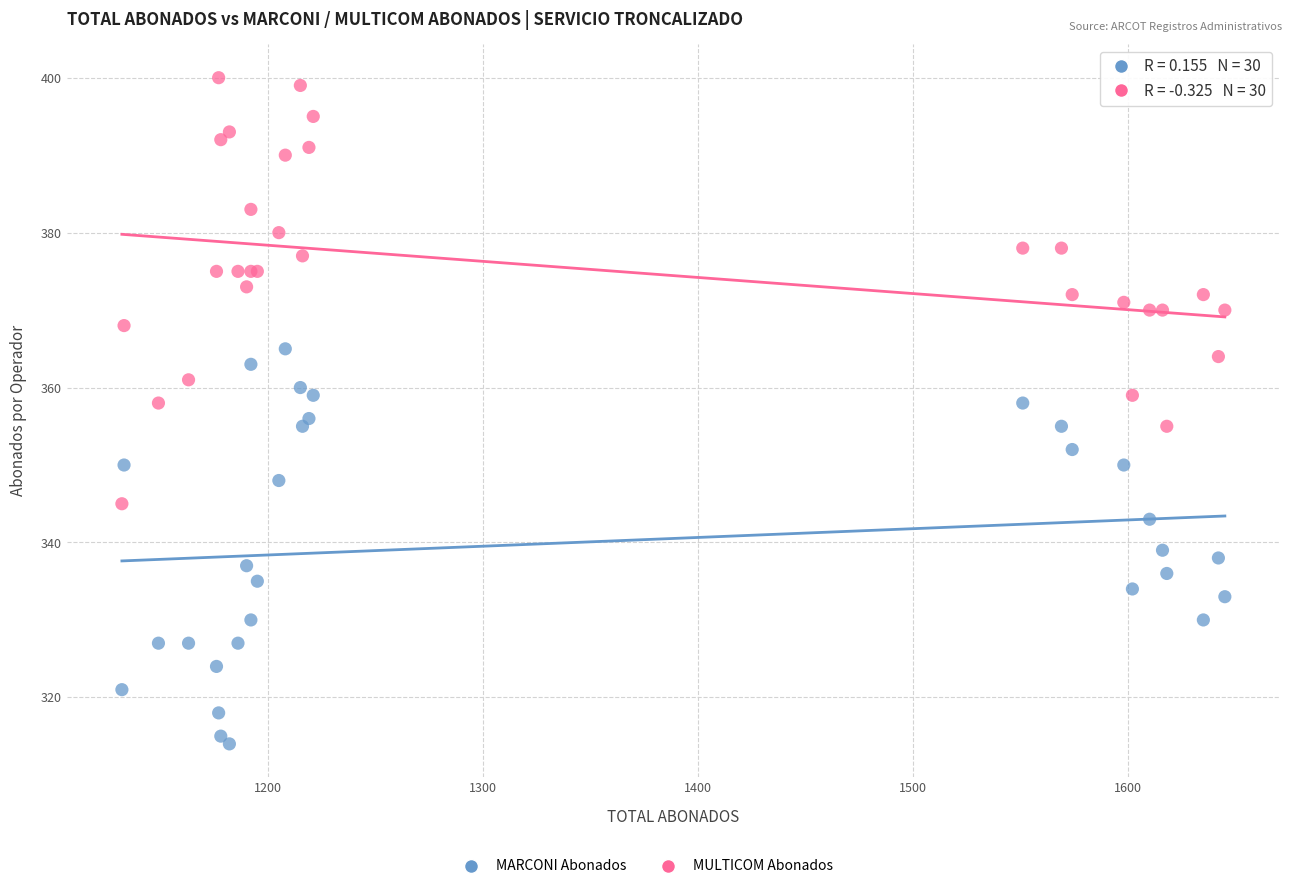

Which series reaches the minimum Y coordinate?

MARCONI Abonados